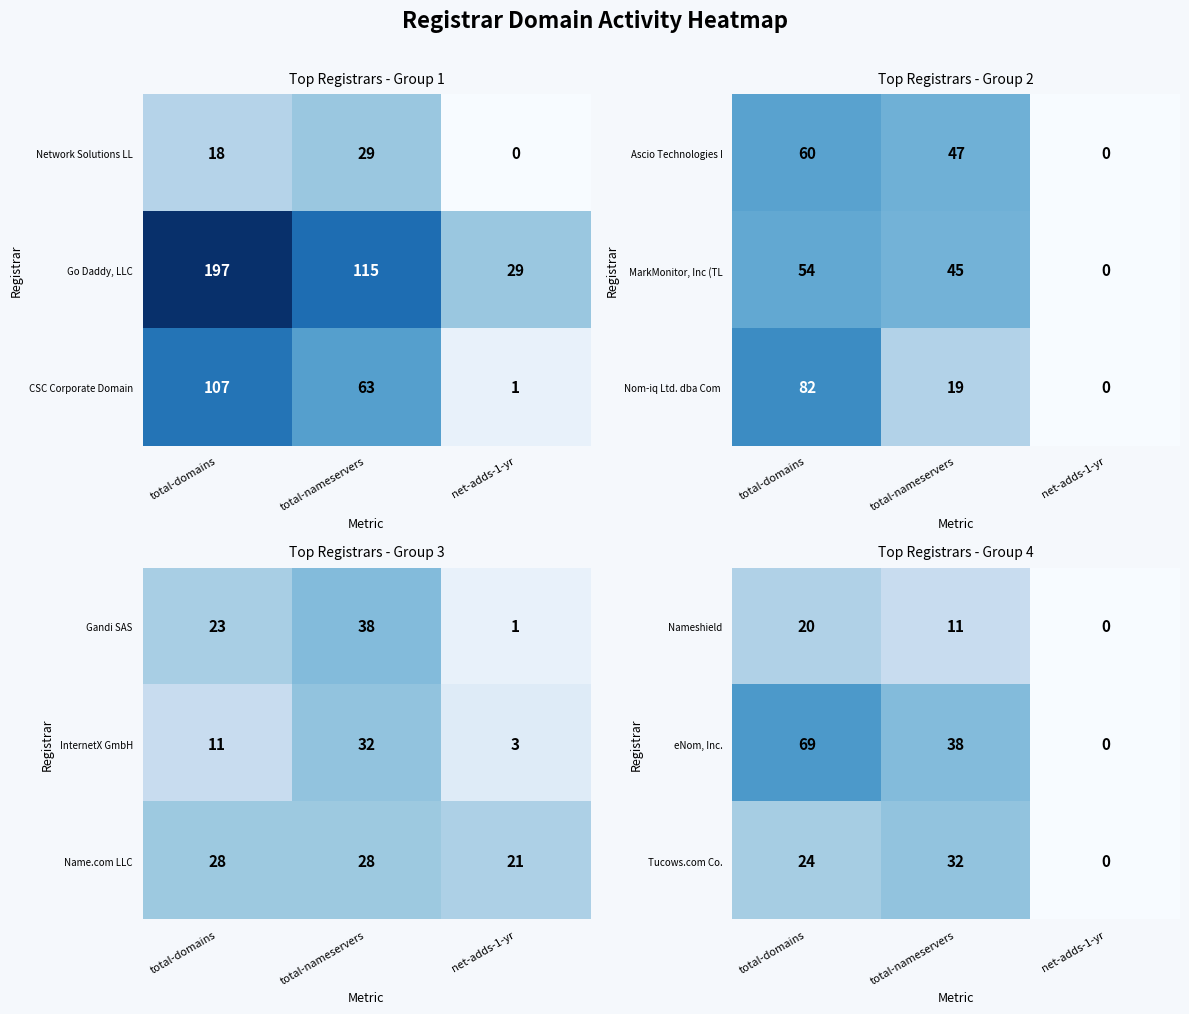

Between total-domains and total-nameservers, which is larger?

total-domains